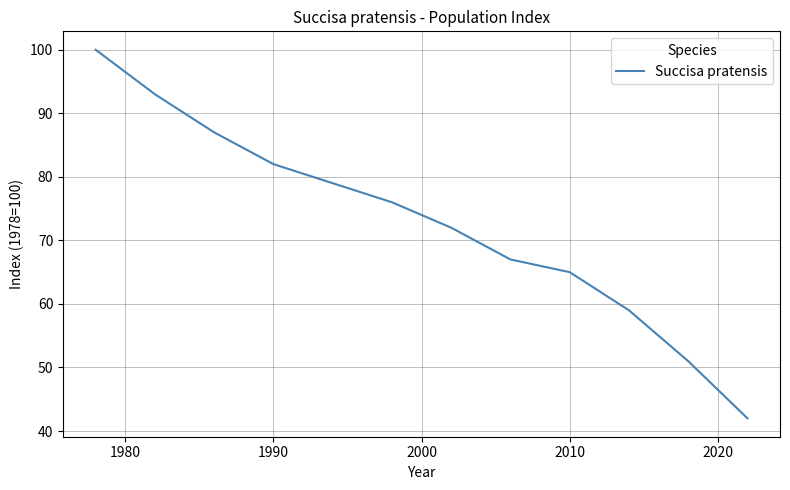

What is the difference between the maximum and minimum values?

58